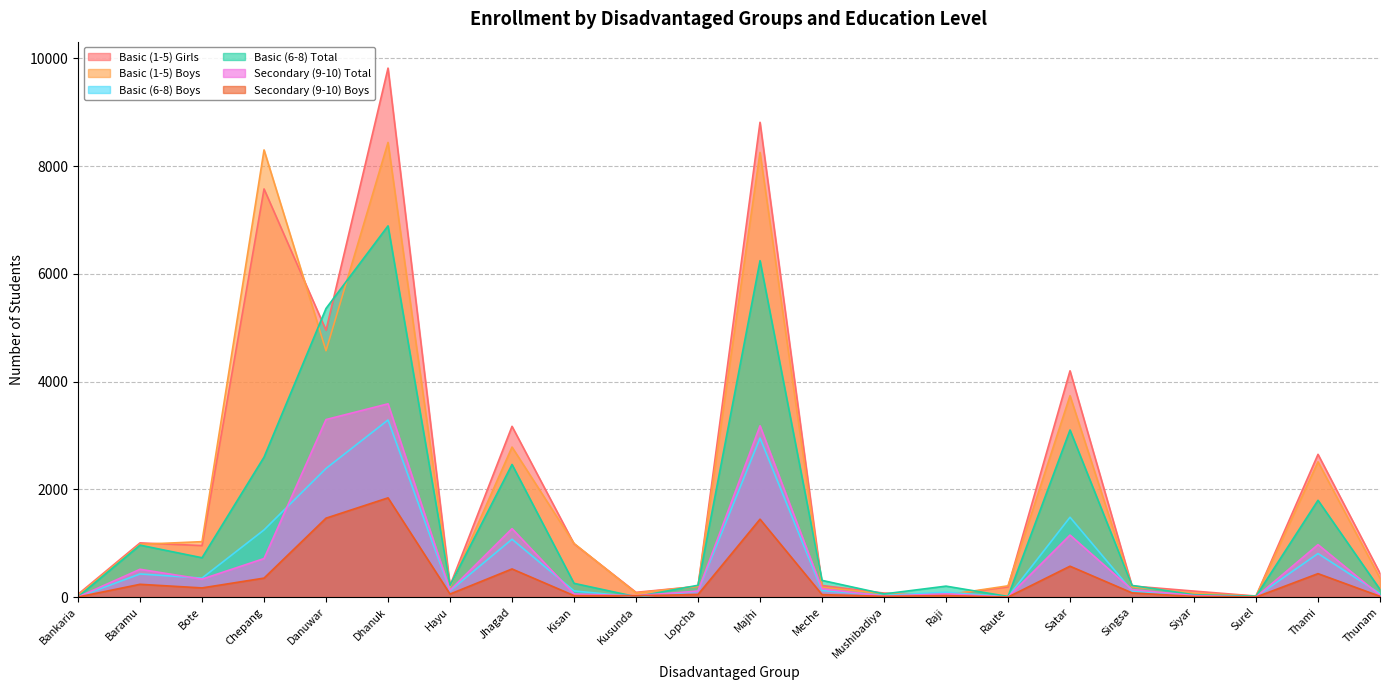

Which has a higher value, Majhi or Danuwar?

Majhi